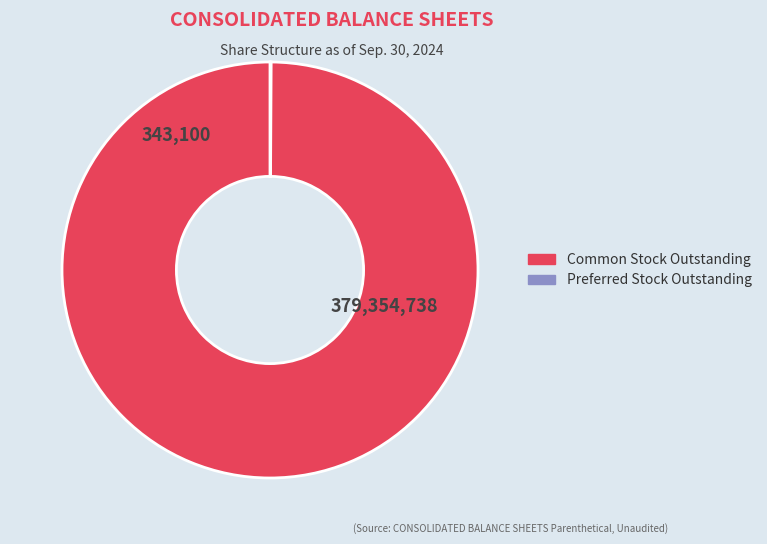

Does any single category account for the majority?

Yes